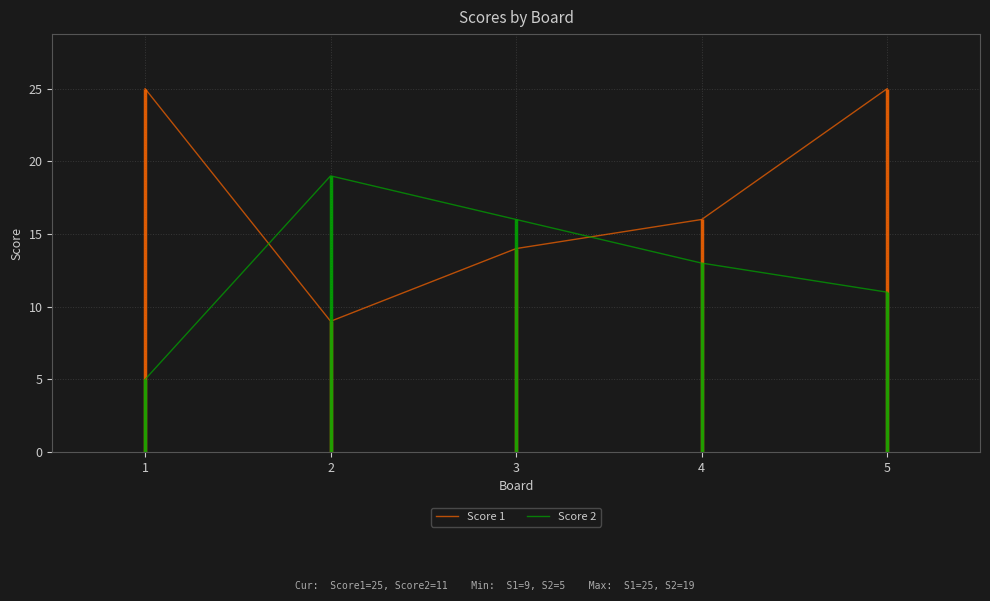

Reading left to right, list all the values displayed in this chart.

Score 1: 25	9	14	16	25
Score 2: 5	19	16	13	11